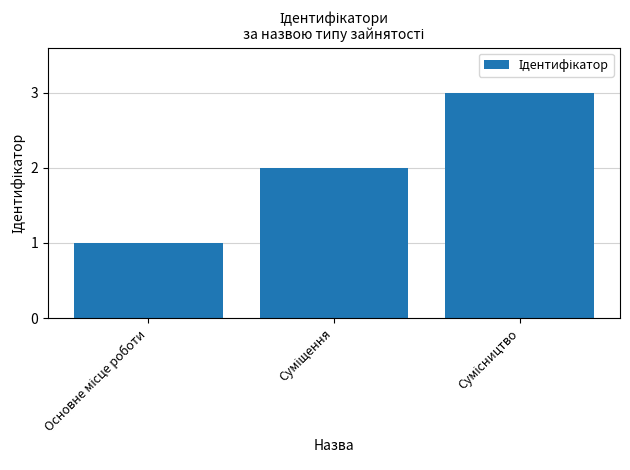

What is the maximum value shown in the chart?

3